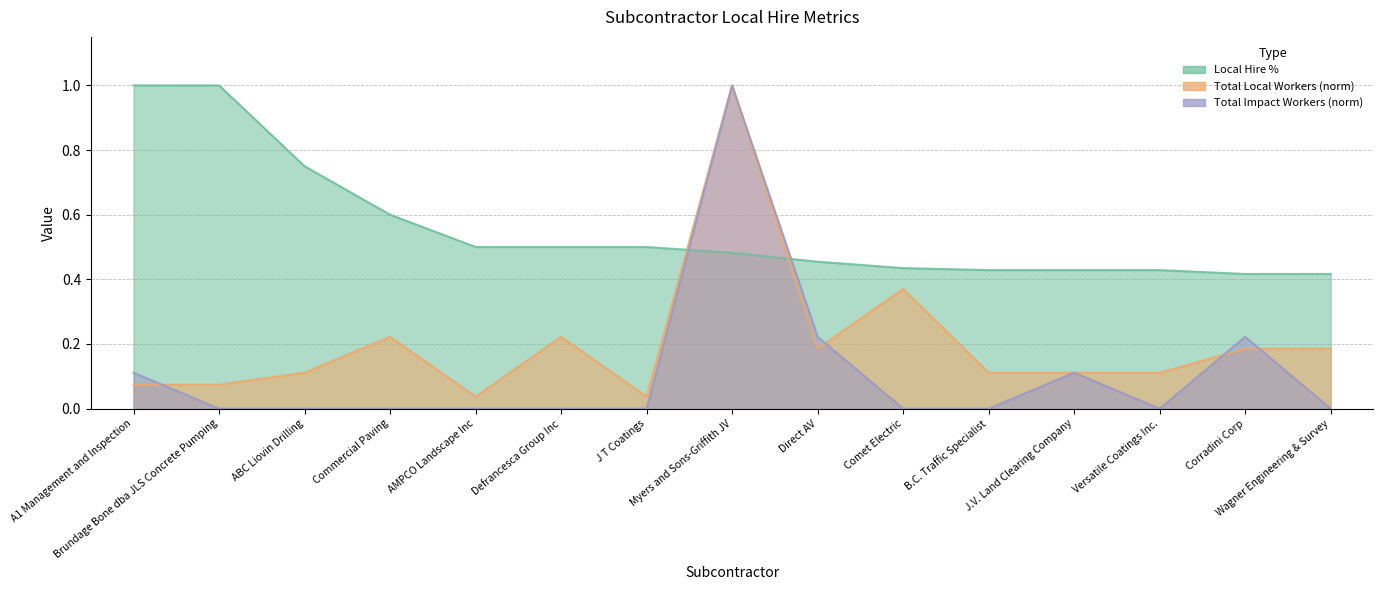

Reading left to right, extract all data points from this chart.

Local Hire %: 1.0	1.0	0.8	0.6	0.5	0.5	0.5	0.5	0.5	0.4	0.4	0.4	0.4	0.4	0.4
Total Local Workers: 0.1	0.1	0.1	0.2	0.0	0.2	0.0	1.0	0.2	0.4	0.1	0.1	0.1	0.2	0.2
Total Impact Workers: 0.1	0.0	0.0	0.0	0.0	0.0	0.0	1.0	0.2	0.0	0.0	0.1	0.0	0.2	0.0